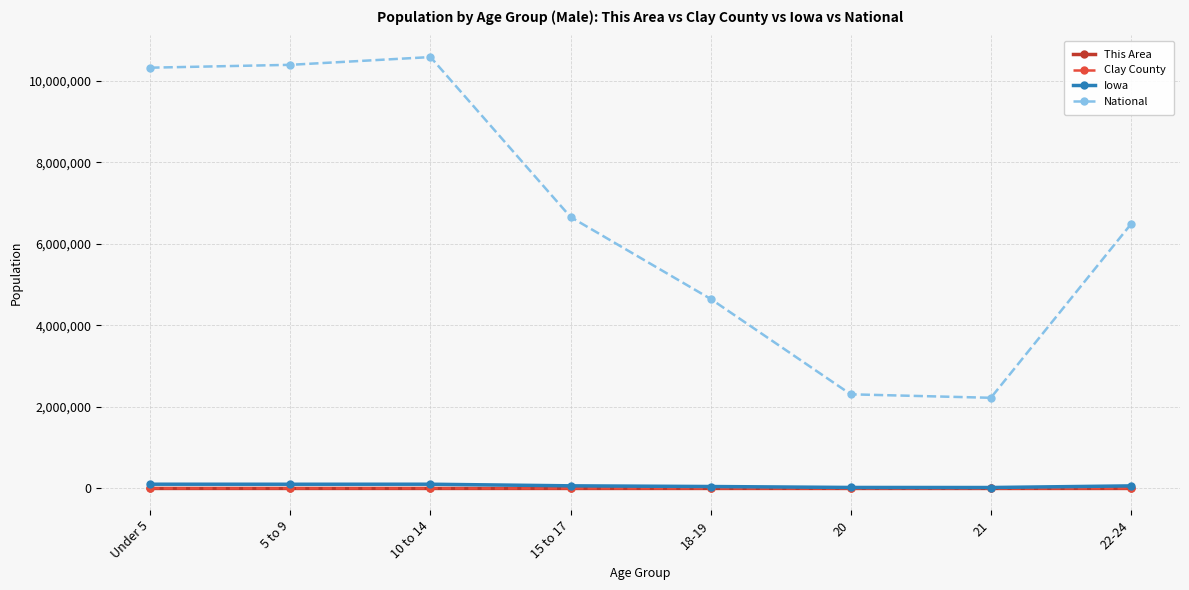

Is it true that This Area equals 12 at 10 to 14?

True